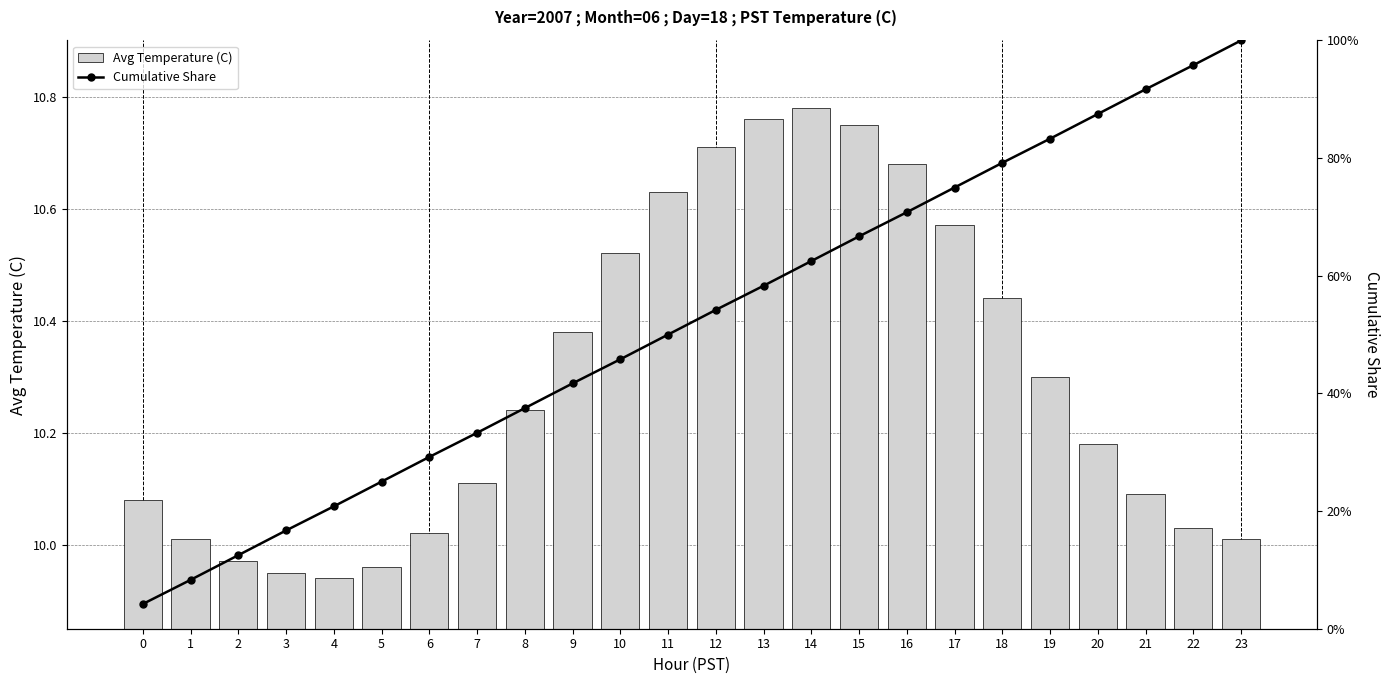

Which category has the highest value across all series?

14